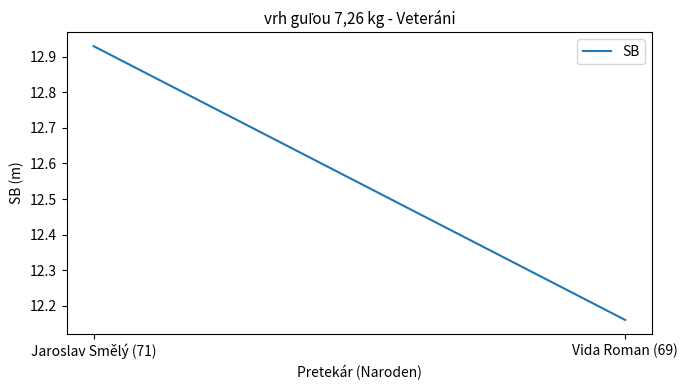

Does the chart display data point markers on the line(s)?

No